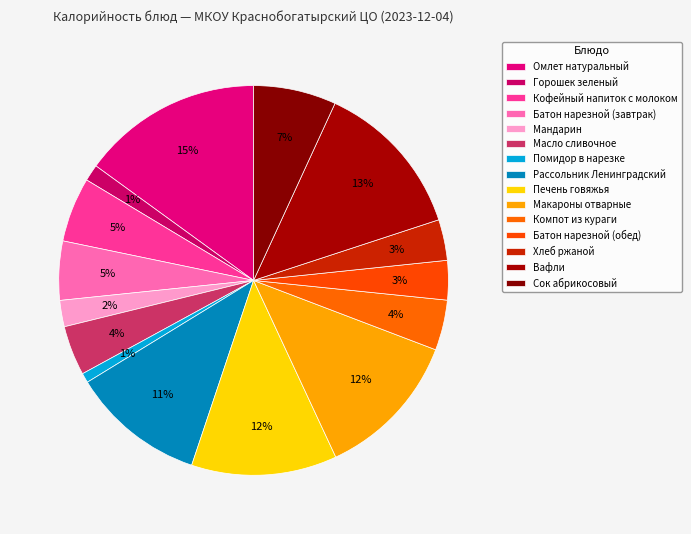

Count the number of slices in the pie.

15